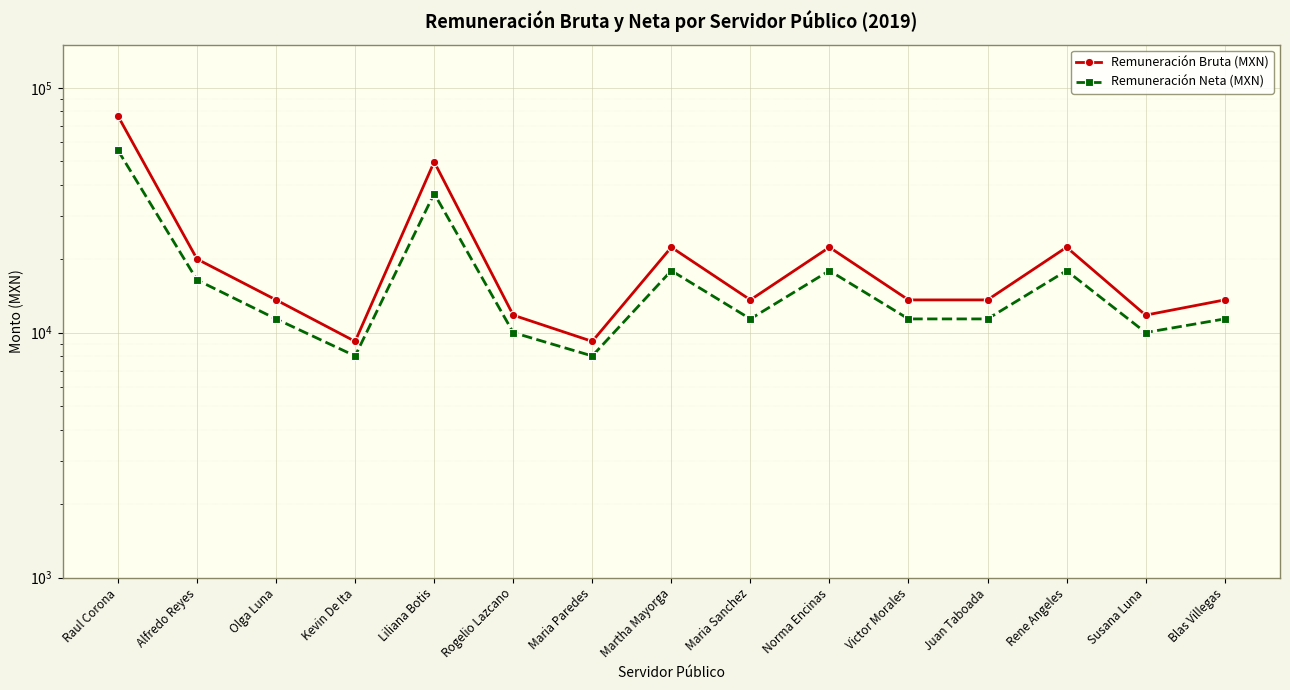

In Remuneración Bruta (MXN), how many points are higher than both neighbors (excluding endpoints)?

4